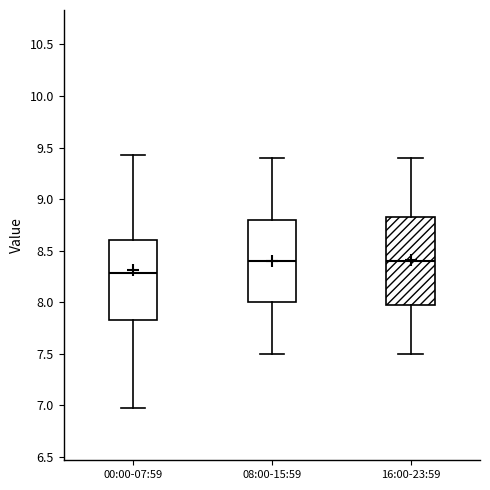

Where is the upper edge of the box for 08:00-15:59 on the y-axis? The values are not printed on the chart, so give them approximately, as read against the axis.

8.80